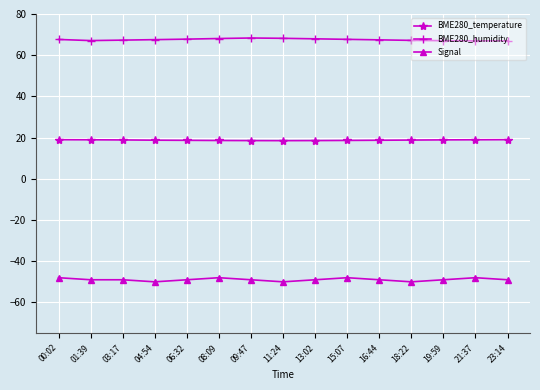

What is the label of the 5th point from the right?

16:44